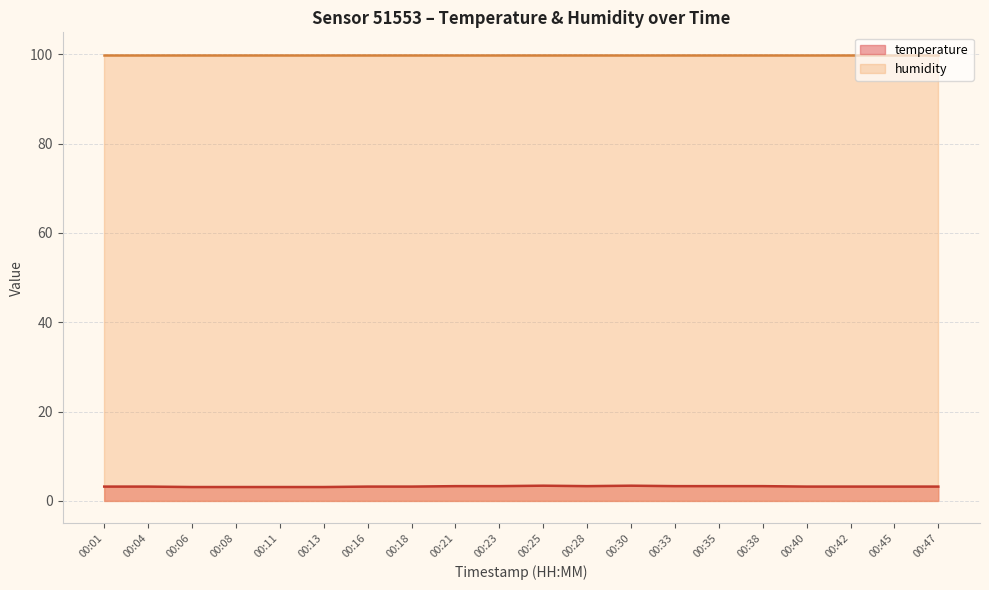

Rank the categories by value from highest to lowest.

00:25, 00:30, 00:21, 00:23, 00:28, 00:33, 00:35, 00:38, 00:01, 00:04, 00:16, 00:18, 00:40, 00:42, 00:45, 00:47, 00:06, 00:08, 00:11, 00:13